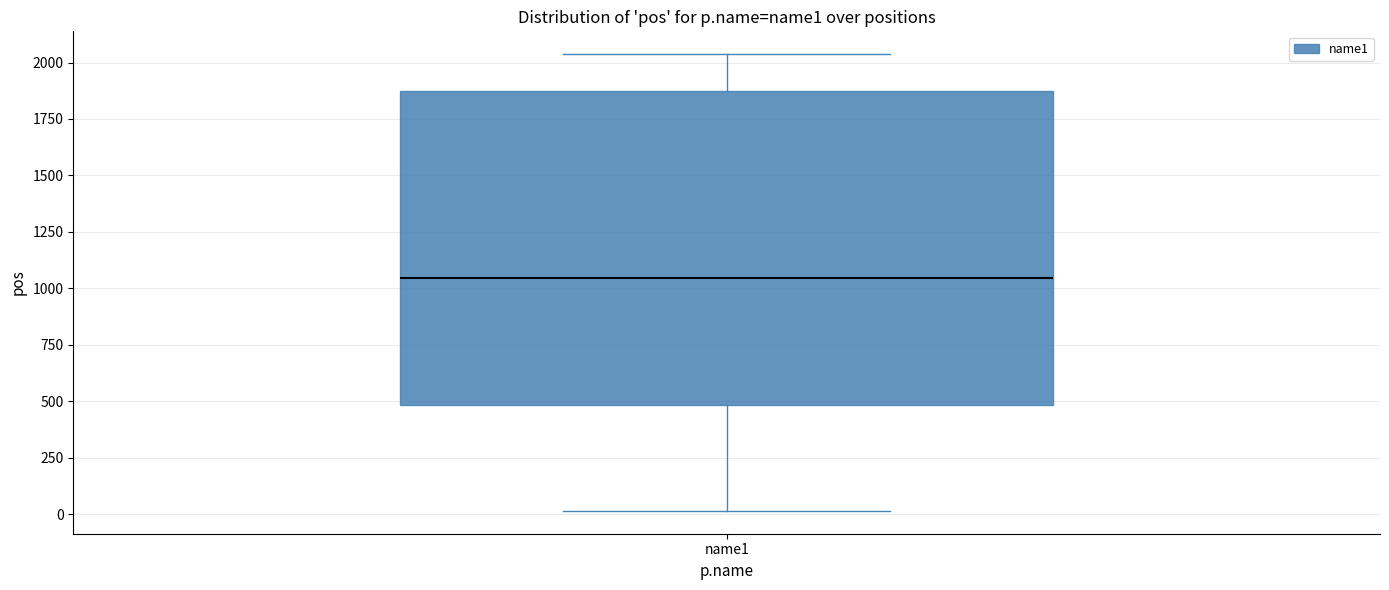

Transcribe this box plot: give where the median line is, the range the box spans, and where the two whiskers end, as read against the y-axis. The values are not printed on the chart, so give them approximately, as read against the axis.

median 1050, box 500 to 1900, whiskers 0 to 2050